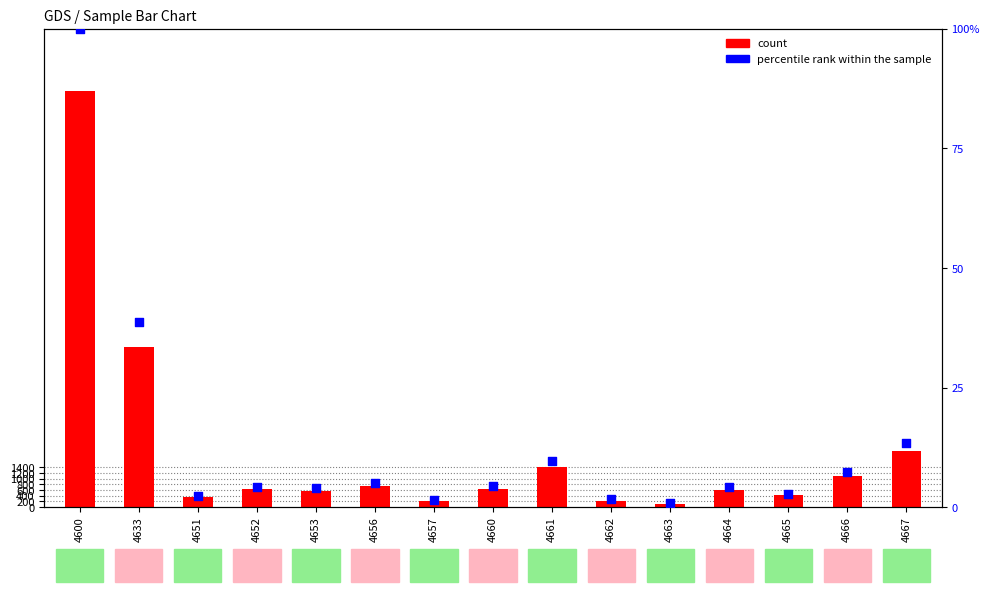

Which series has the largest total across all categories?

count